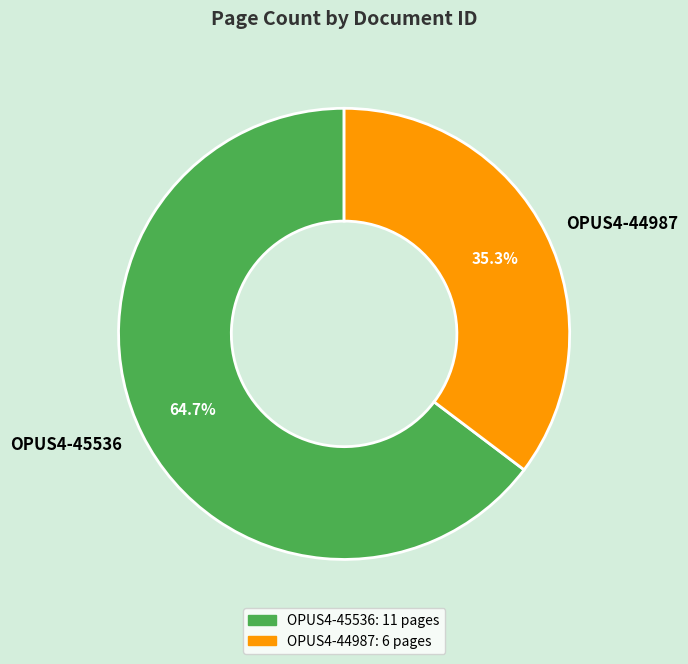

Which slice represents more than half of the pie?

OPUS4-45536